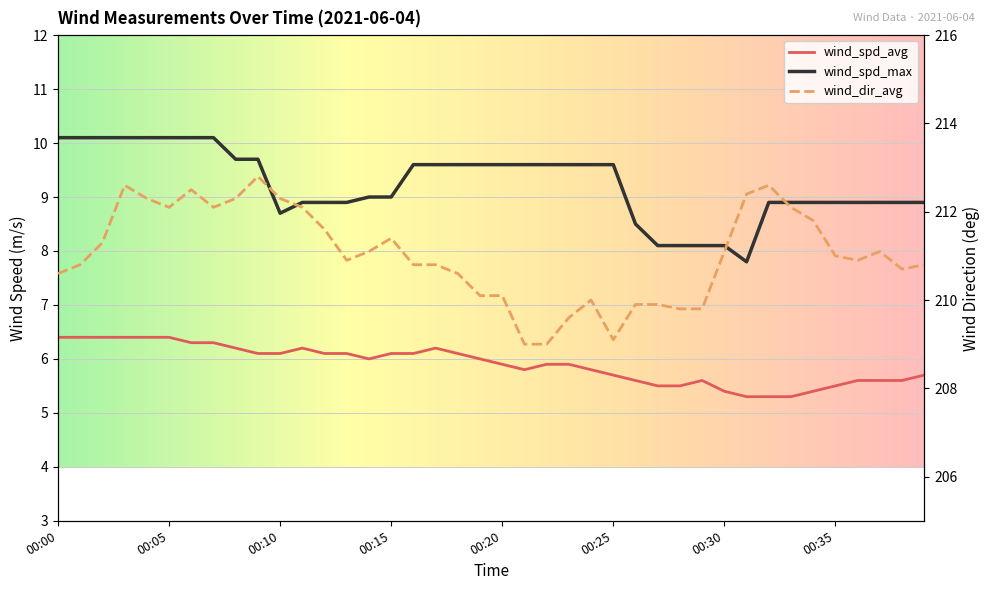

How many lines are shown in the chart?

3